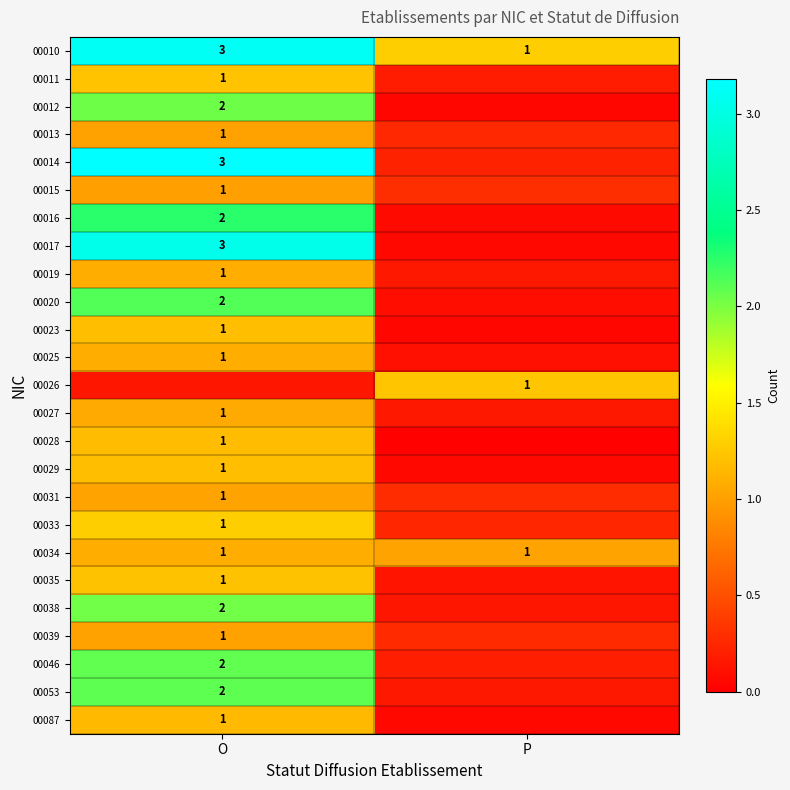

Rank the categories by 00010 value from highest to lowest.

O, P